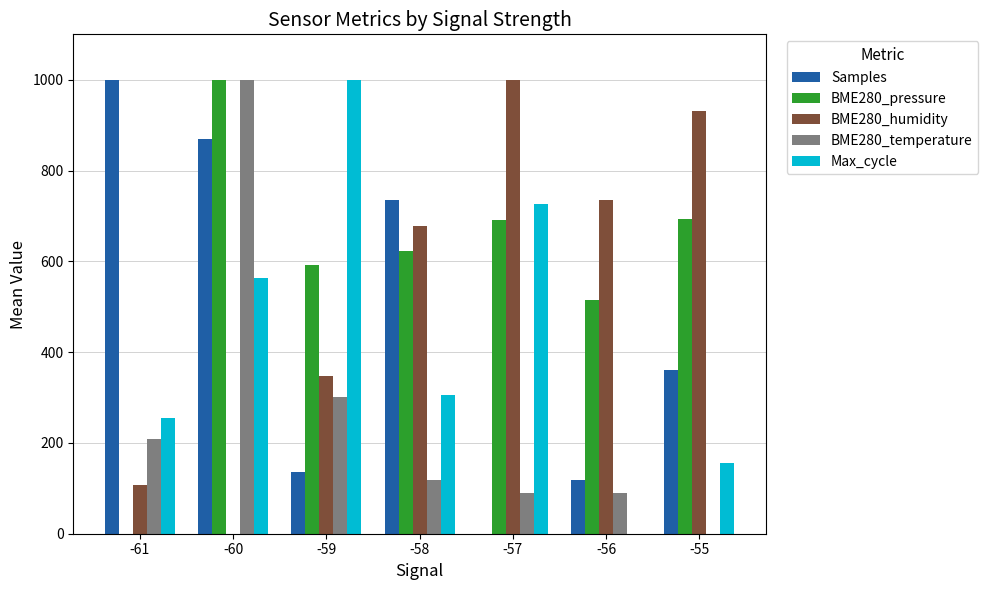

How many groups of bars are there?

7